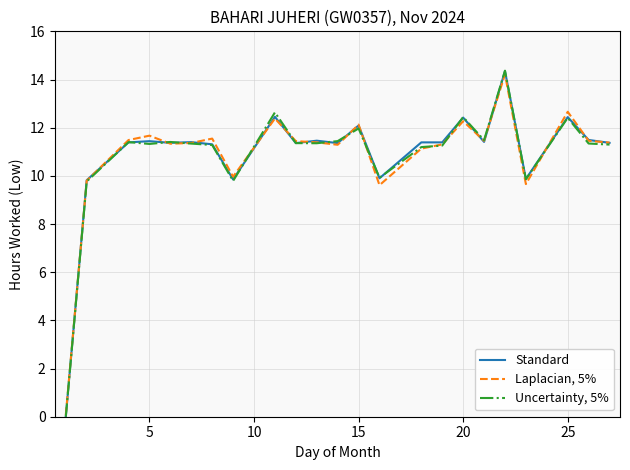

What is the highest value of the Laplacian, 5% series?

14.2